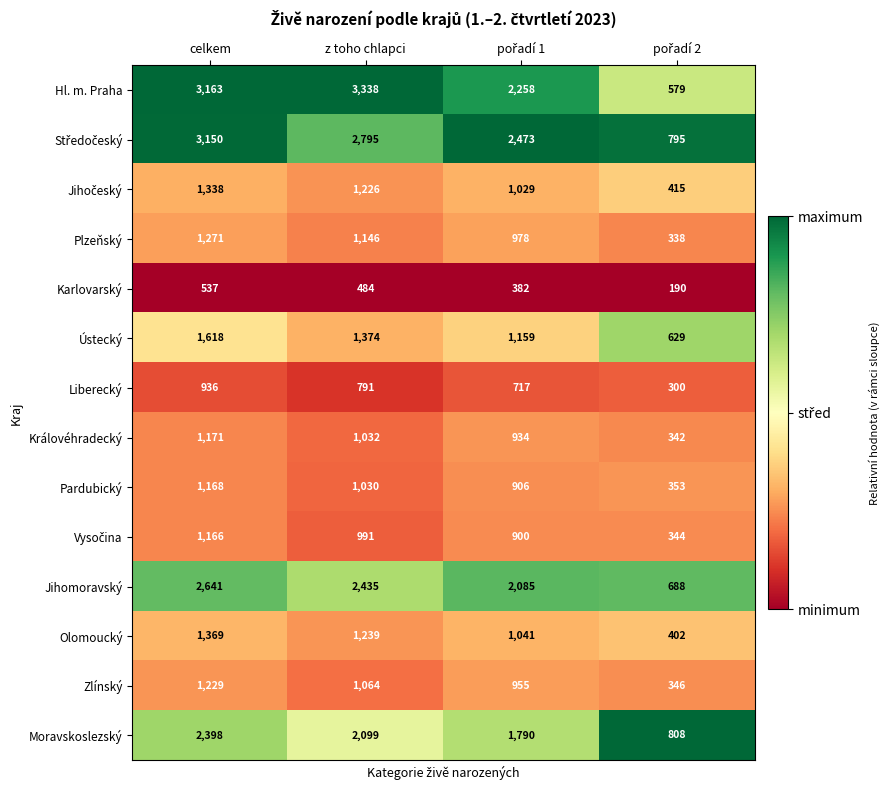

What is the difference between the second highest and minimum values in the Zlínský series?

718